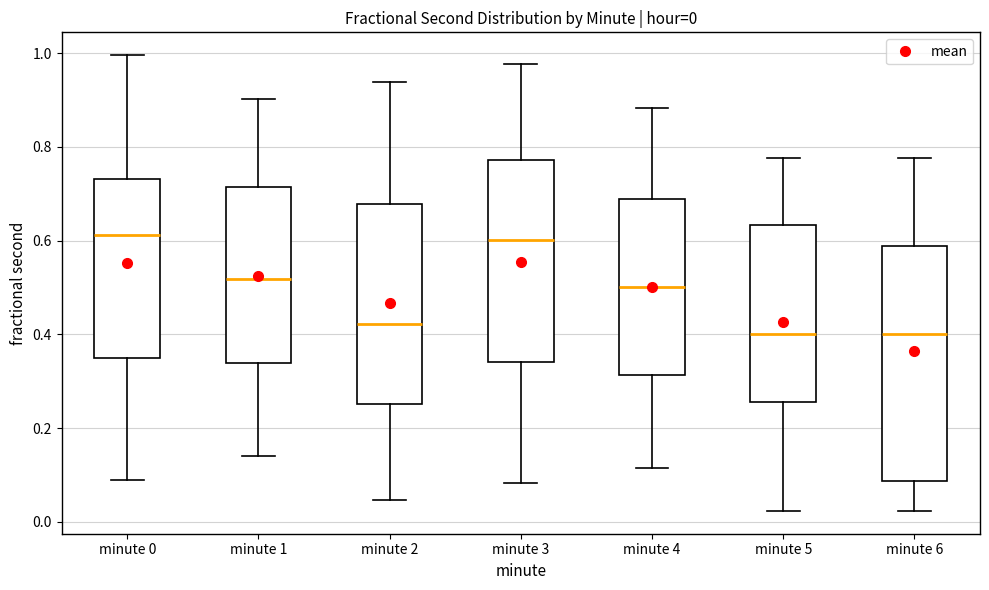

Which box is the tallest, from its lower edge to its upper edge?

minute 6